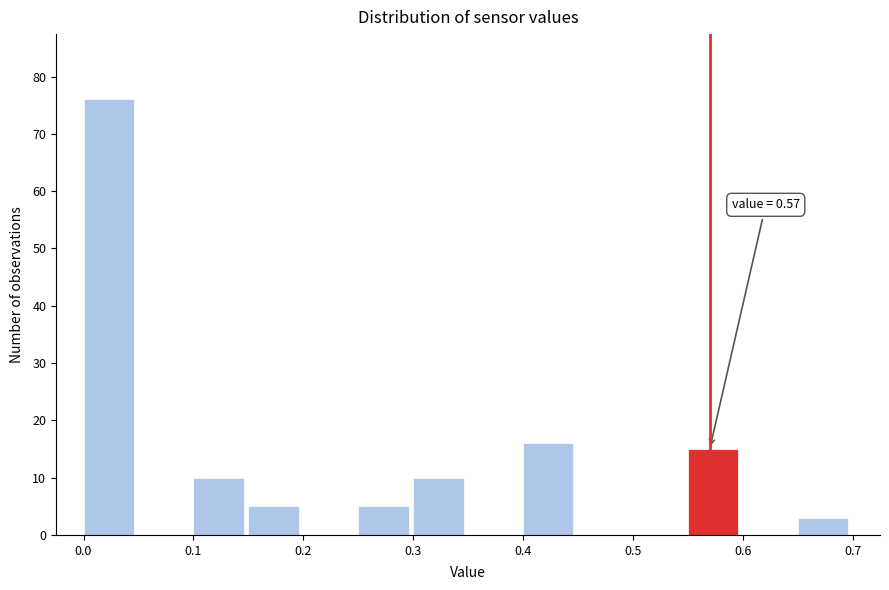

Over which range of the x-axis is the bar tallest?

0.00 to 0.05